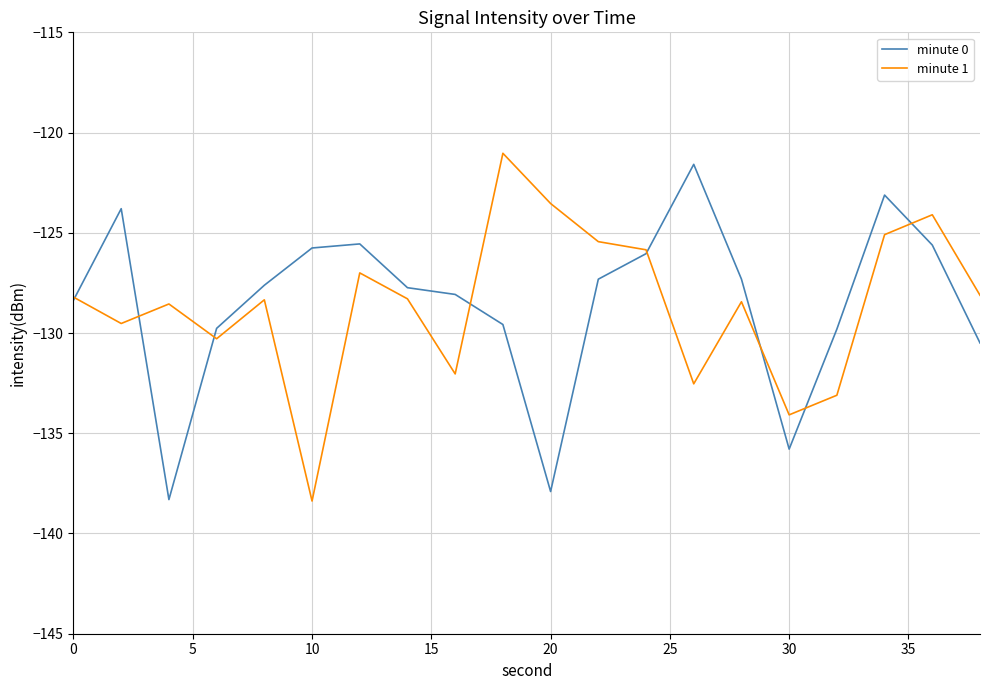

What is the difference between the second highest and second lowest values in the minute 1 series?

10.5